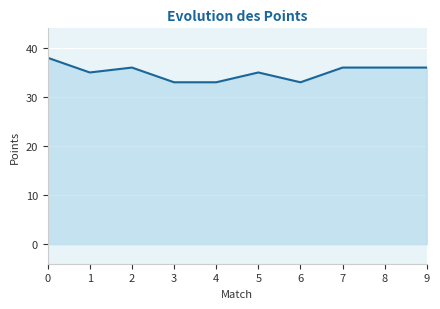

Is it true that the value at 9 is 36?

True